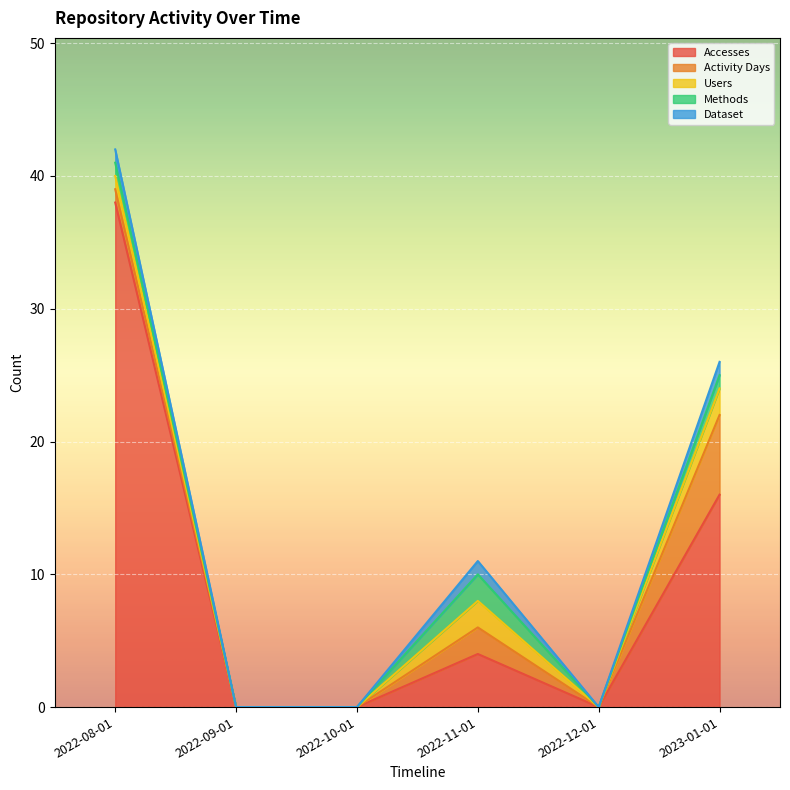

True or false: Methods has a value of 1 at 2022-09-01.

False